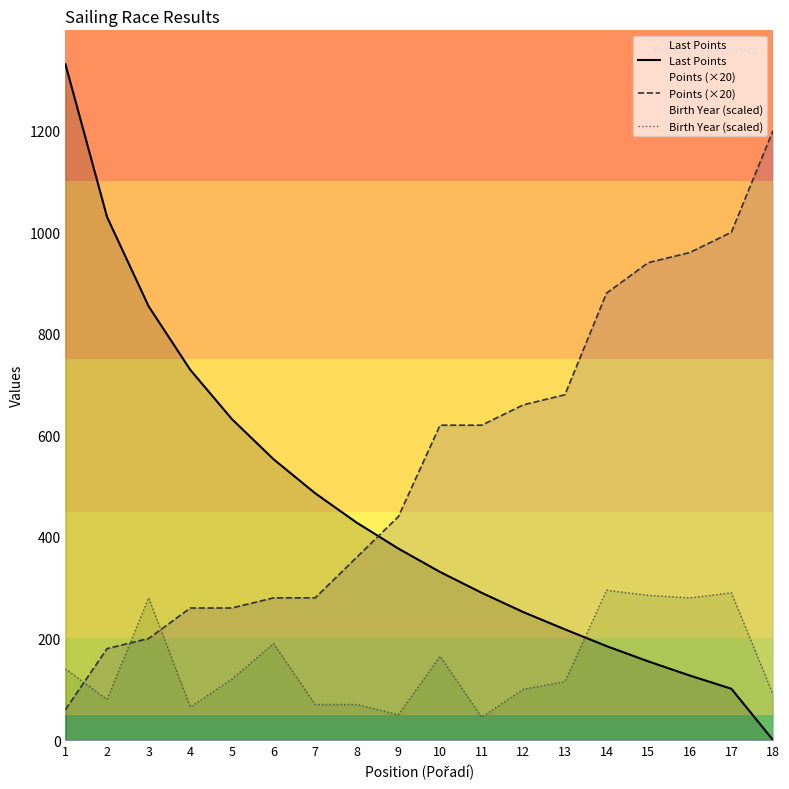

Count the number of categories in the chart.

18